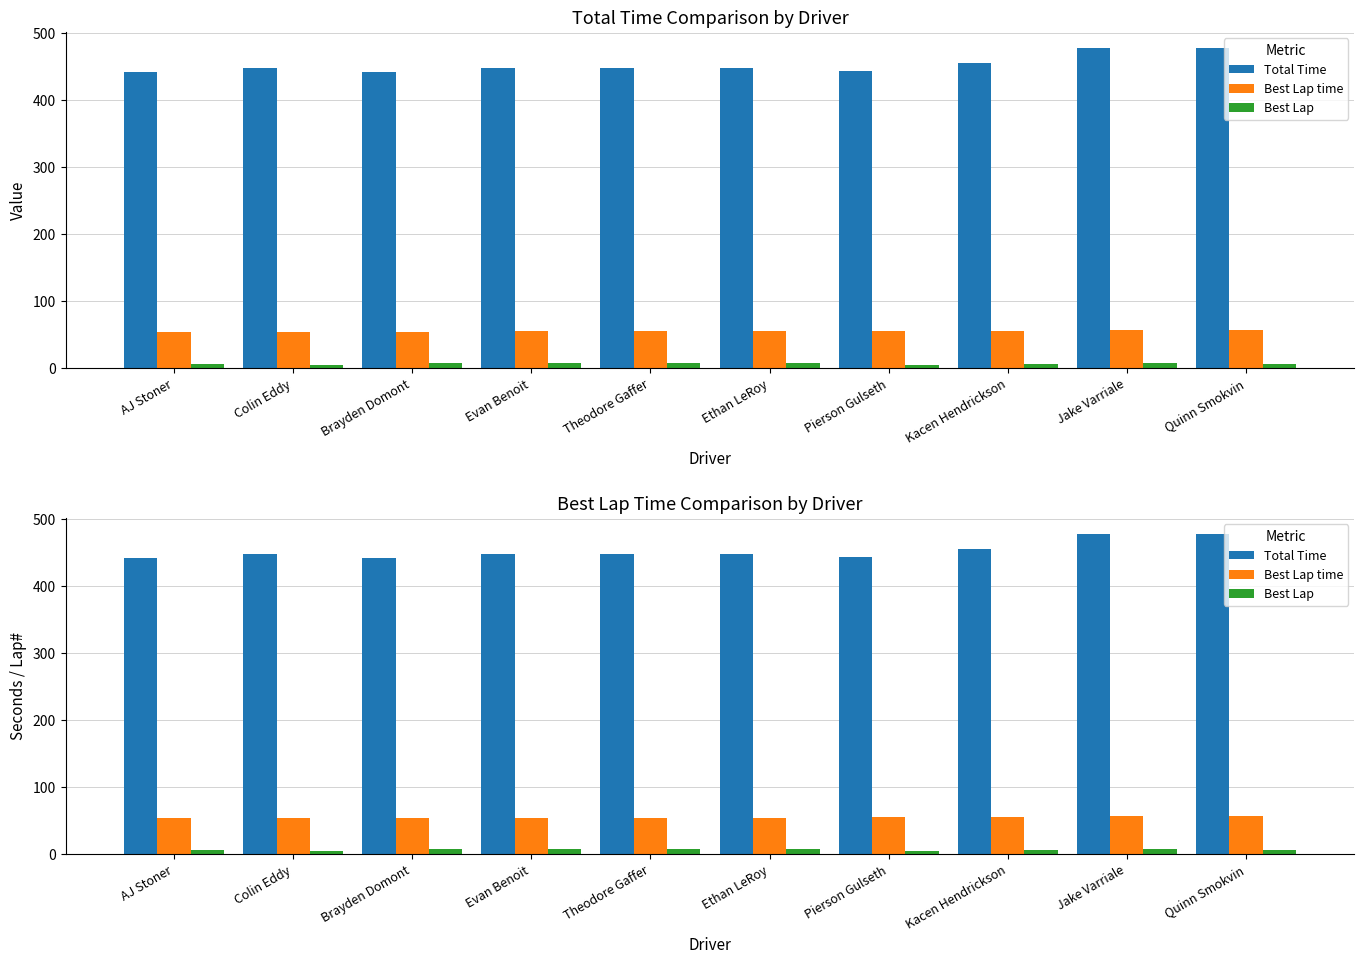

The Best Lap time series shows 54.6 at Ethan LeRoy. True or false?

True